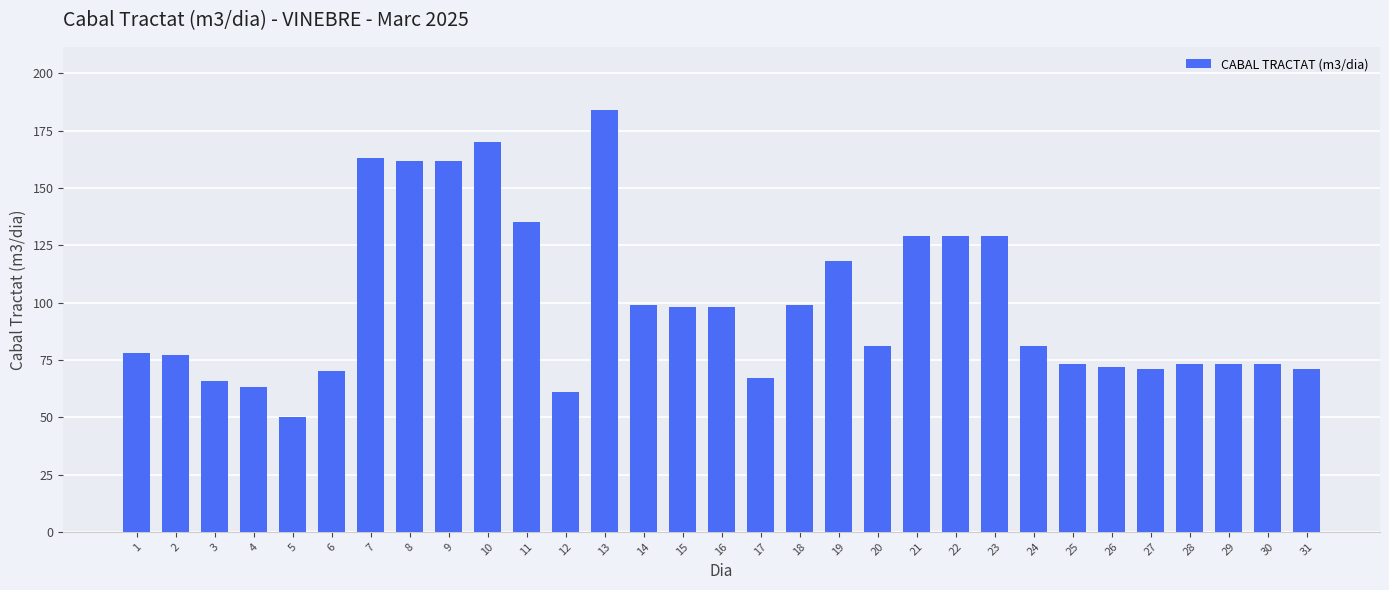

The chart shows a value of 66 at 3. True or false?

True